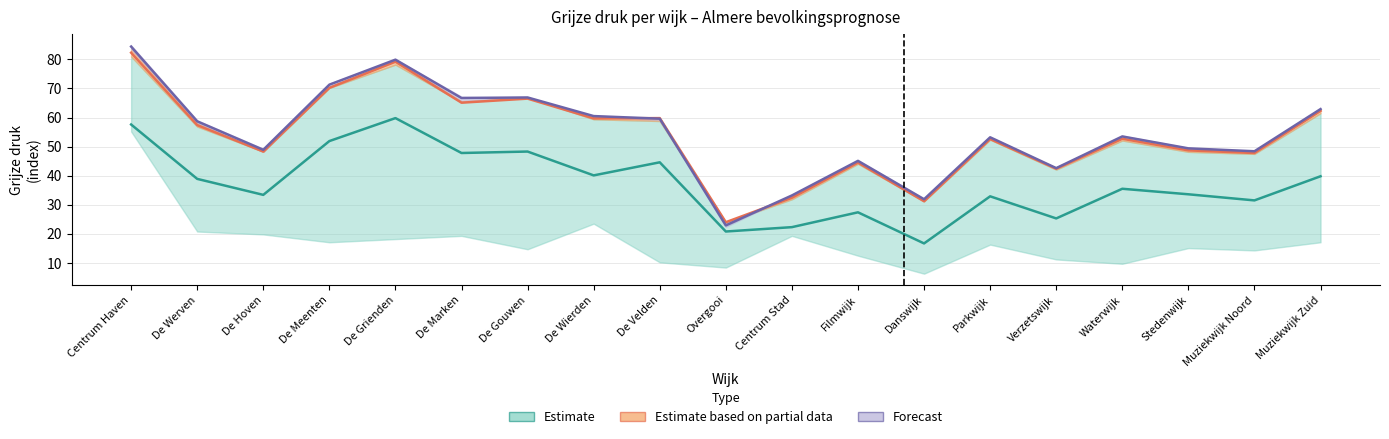

What is the value of the Forecast point at the 10th from the left?

22.9